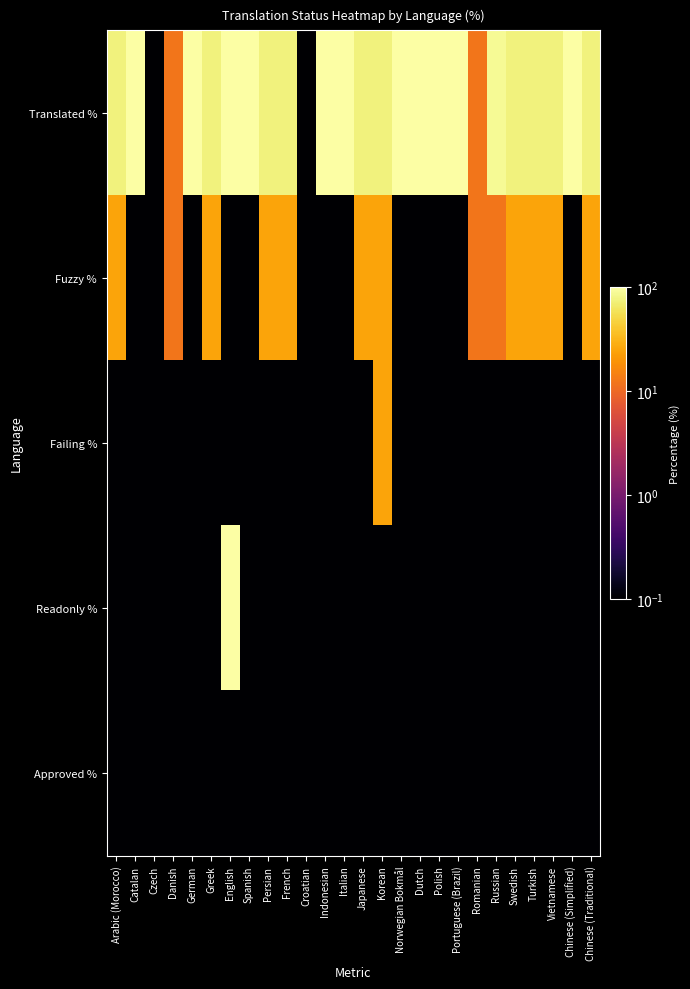

At which category does the chart reach its peak across all series?

Catalan